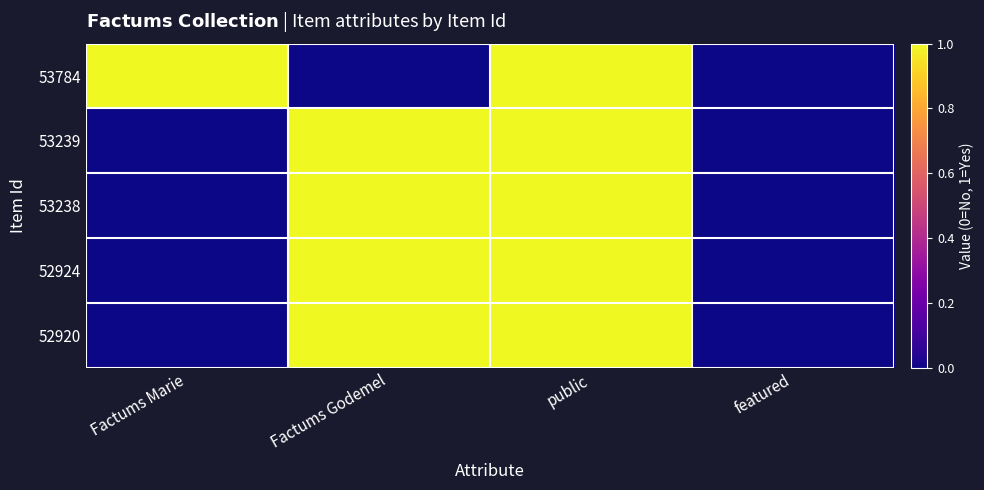

Which has a higher value, featured or public?

public